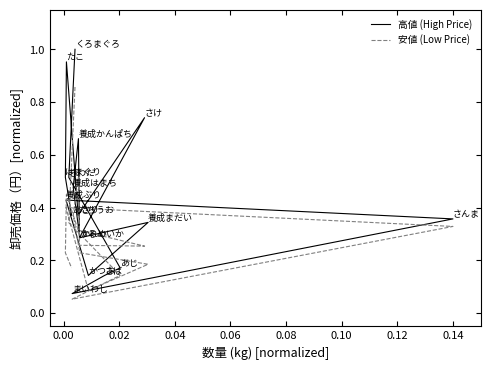

Count the number of data series in this chart.

2